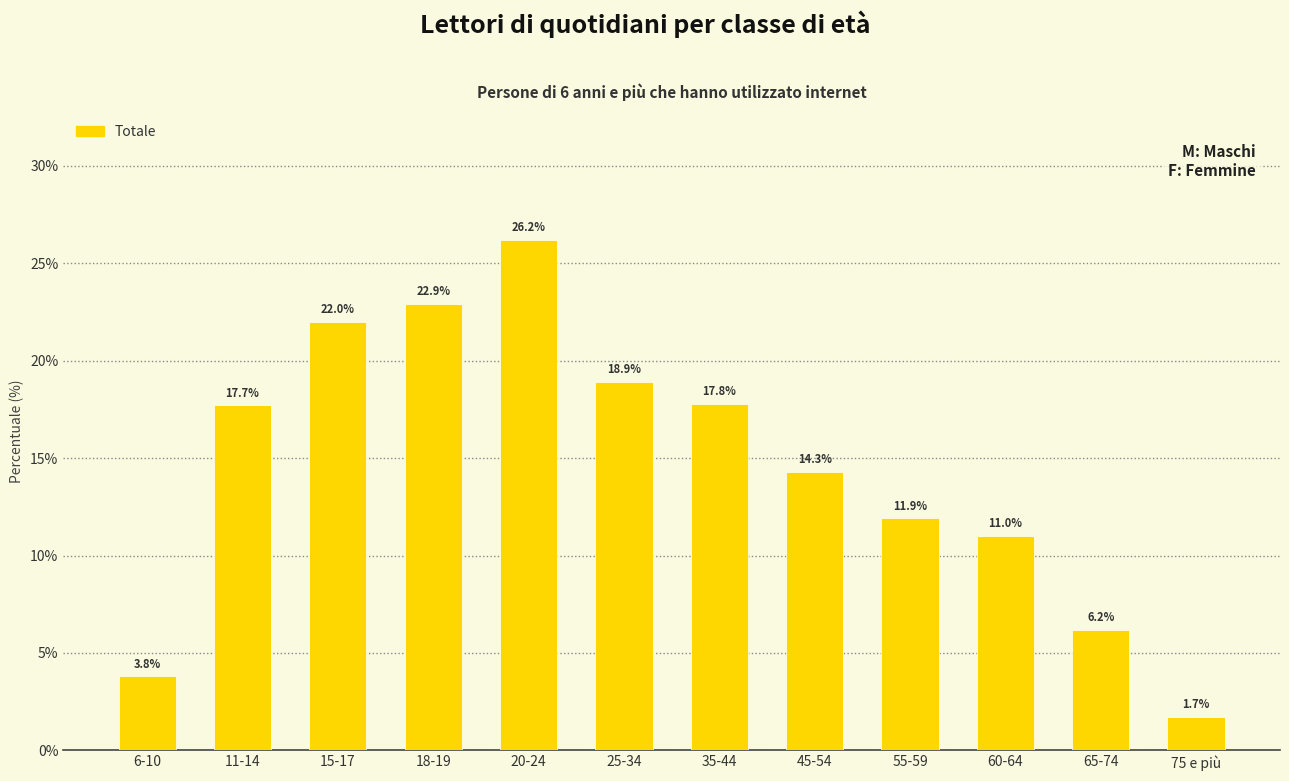

Reading right to left, list all the values displayed in this chart.

75 e più=1.7	65-74=6.2	60-64=11.0	55-59=11.9	45-54=14.3	35-44=17.8	25-34=18.9	20-24=26.2	18-19=22.9	15-17=22.0	11-14=17.7	6-10=3.8